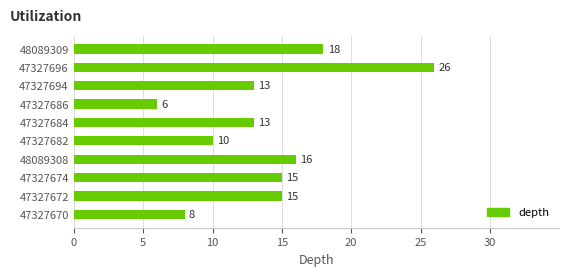

Reading top to bottom, list all the values displayed in this chart.

48089309=18	47327696=26	47327694=13	47327686=6	47327684=13	47327682=10	48089308=16	47327674=15	47327672=15	47327670=8